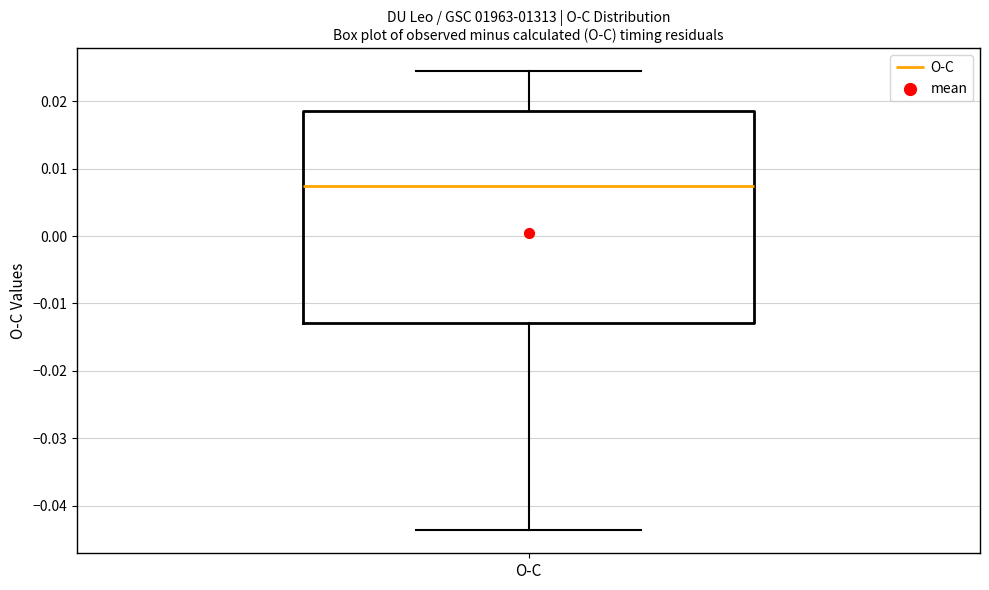

Read this box plot against the y-axis: the position of the median line, the range covered by the box, and the ends of both whiskers. The values are not printed on the chart, so give them approximately, as read against the axis.

median 0.007, box -0.013 to 0.019, whiskers -0.044 to 0.024